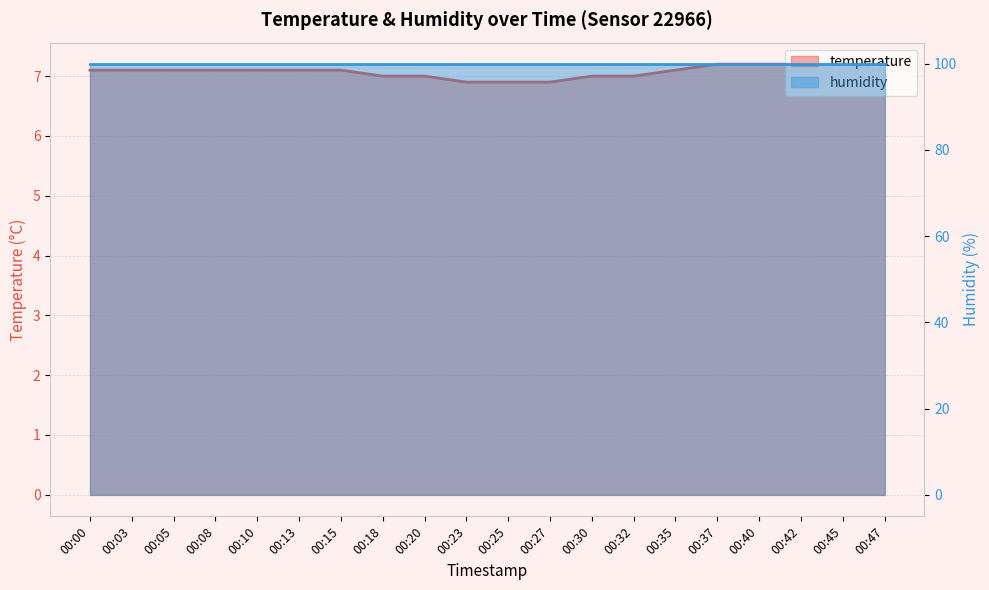

True or false: the data shows 3.7 at 00:42.

False